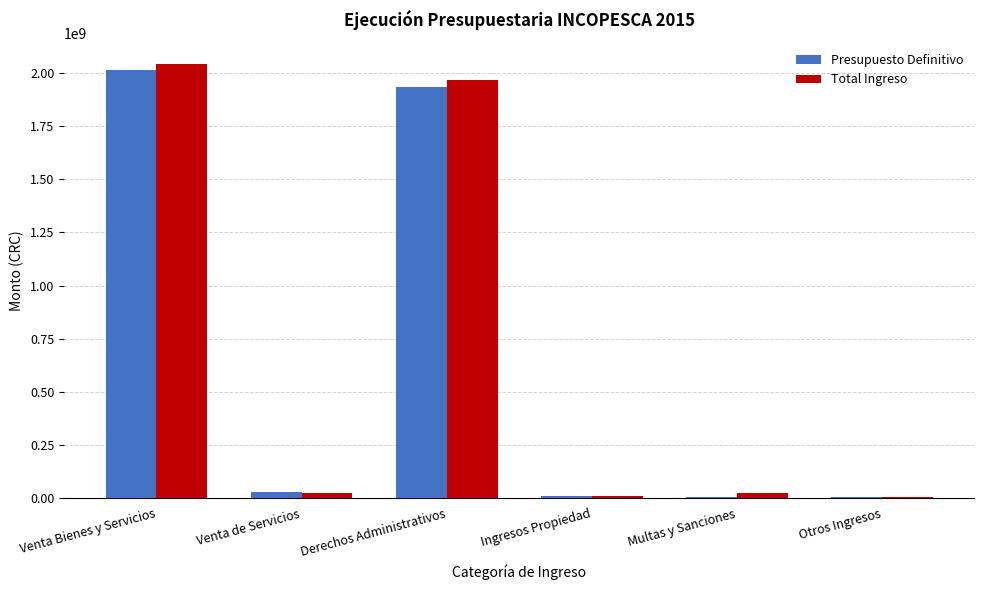

Which category has the highest value in the Presupuesto Definitivo series?

Venta Bienes y Servicios